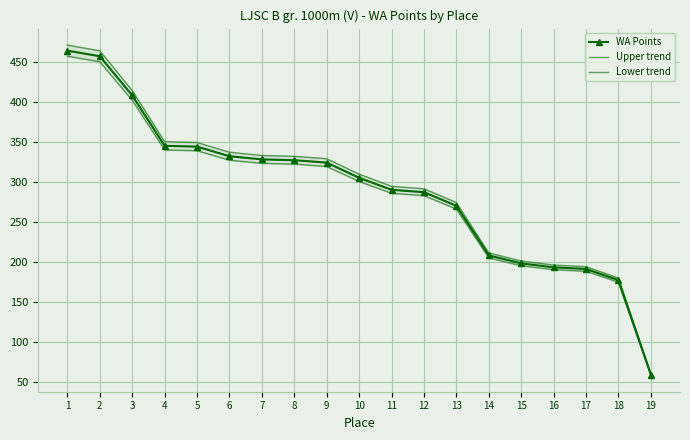

What is the greatest value displayed?

471.0